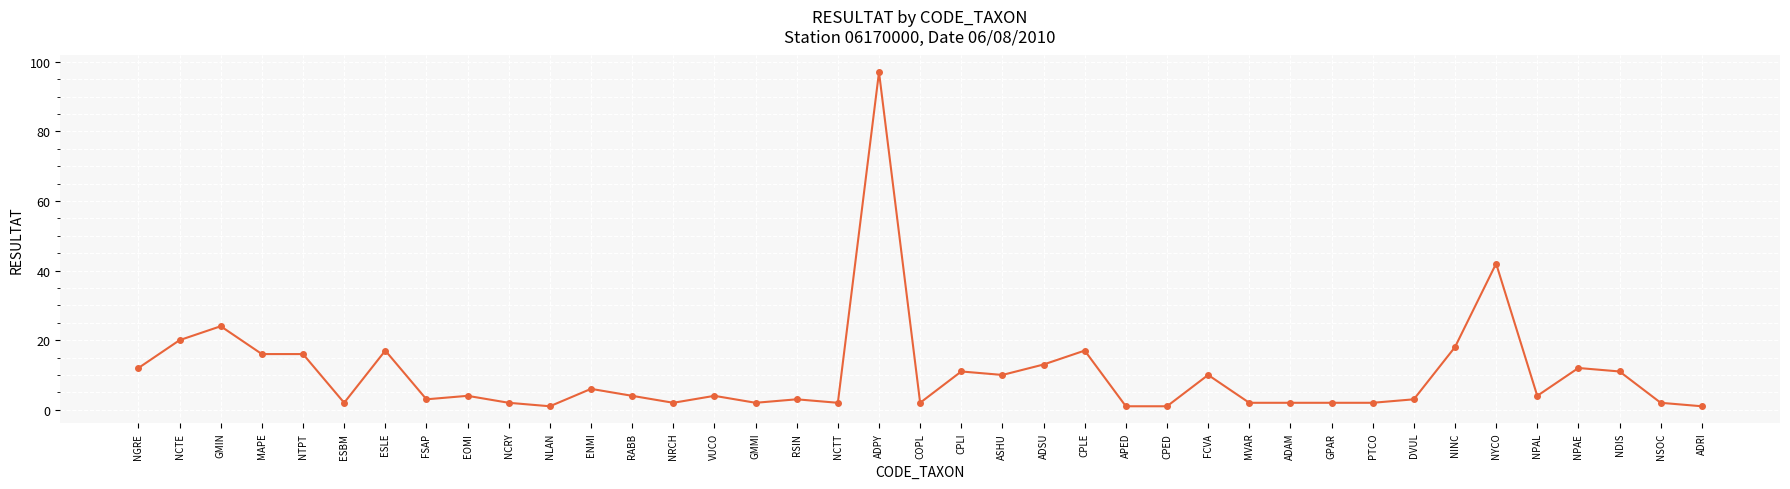

What is the sum of all values?

403